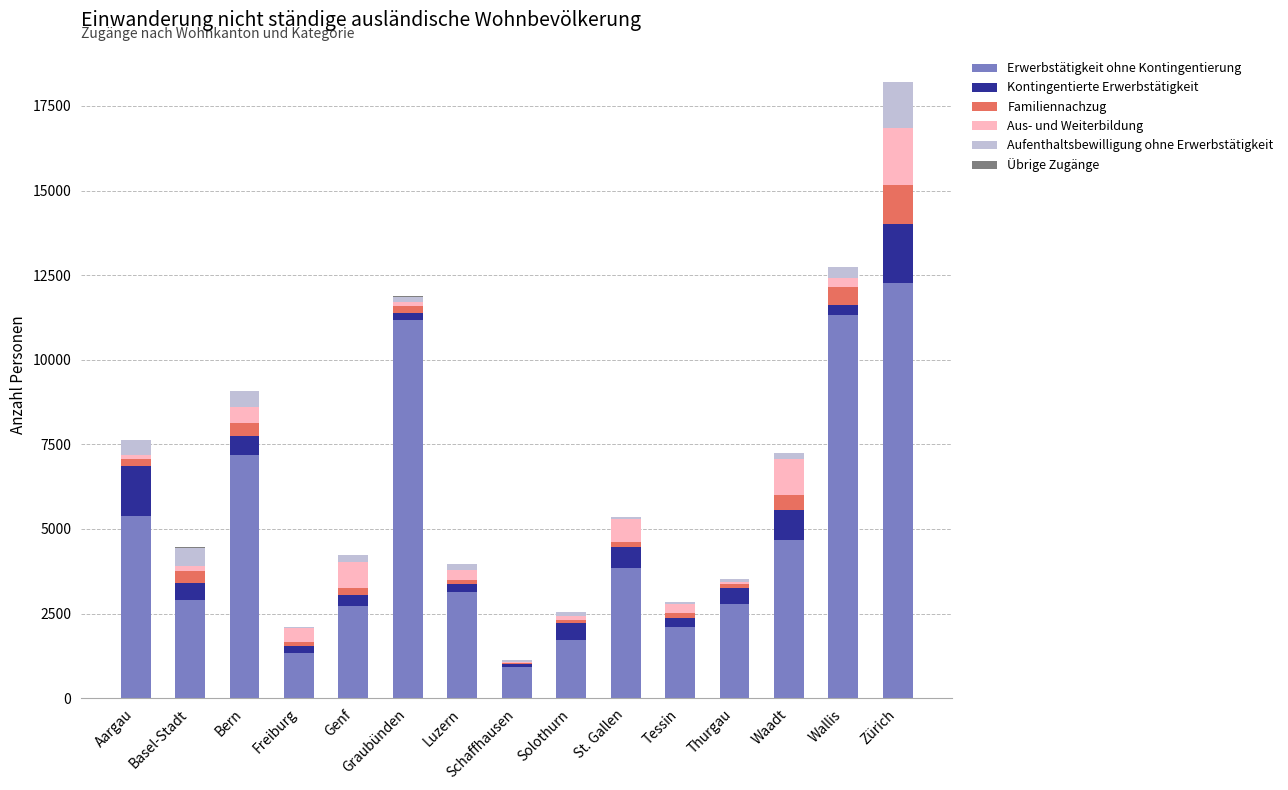

True or false: Erwerbstätigkeit ohne Kontingentierung has a value of 1086 at Solothurn.

False